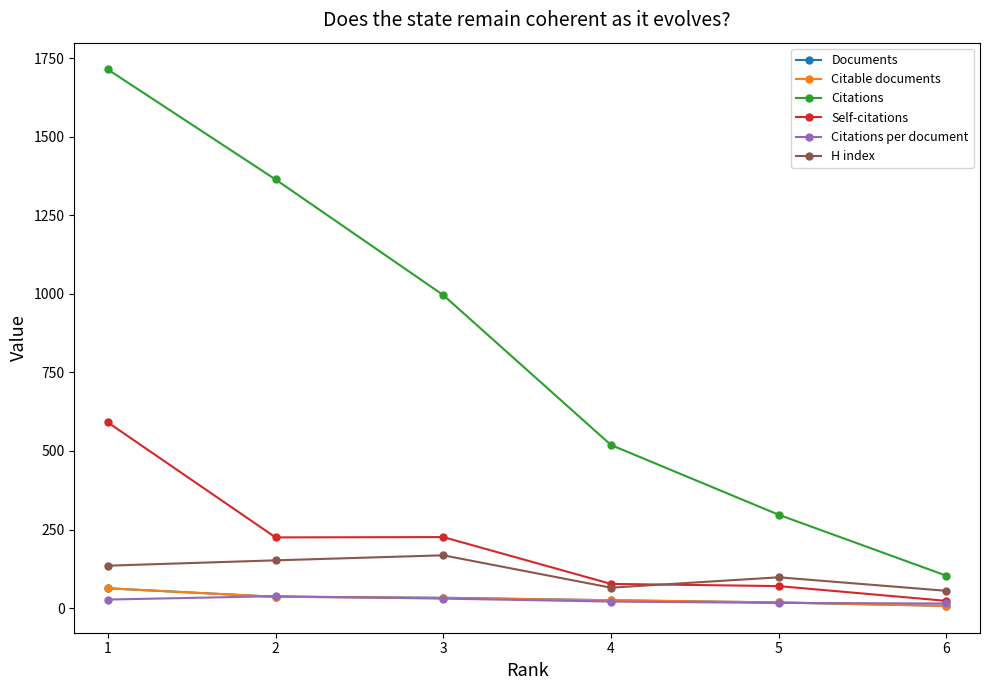

Is it true that Documents equals 33.0 at 3?

True